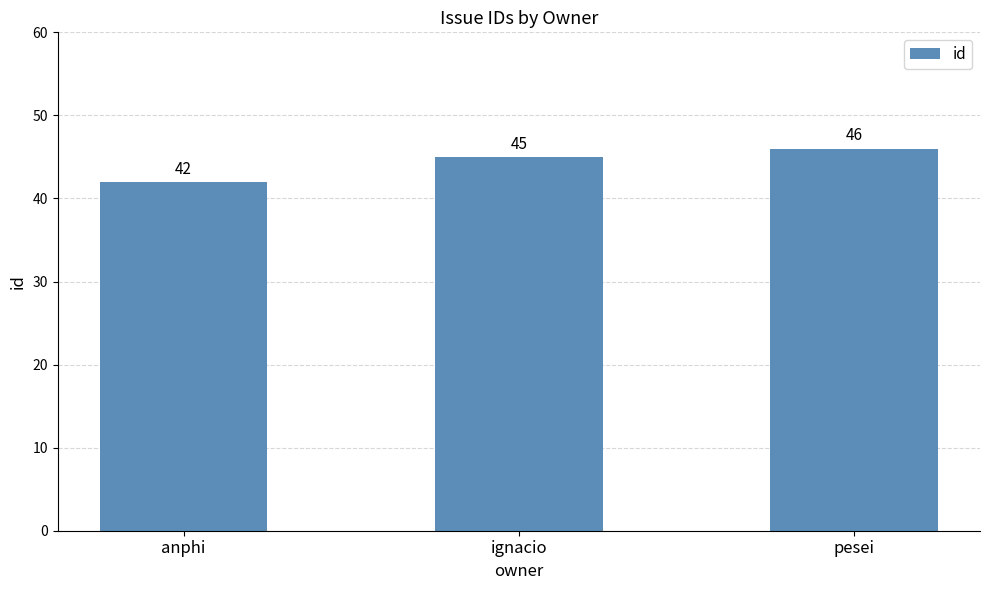

What is the minimum value shown in the chart?

42